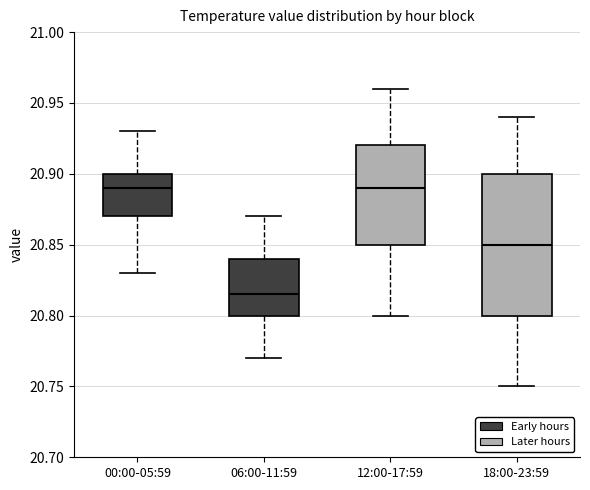

Comparing the boxes themselves (not the whiskers), which one is the tallest?

18:00-23:59